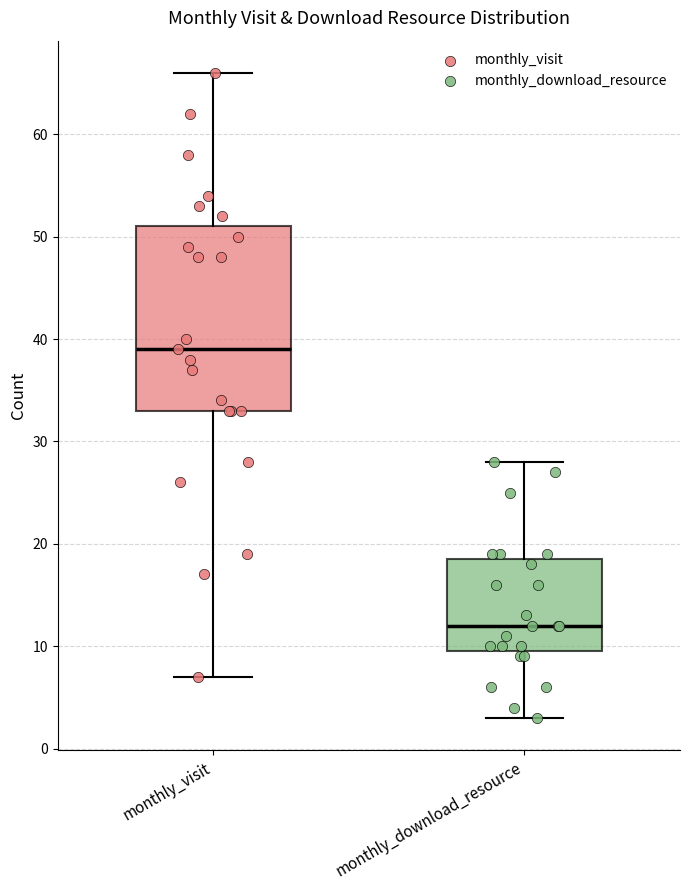

Which box's median line is the lowest?

monthly_download_resource